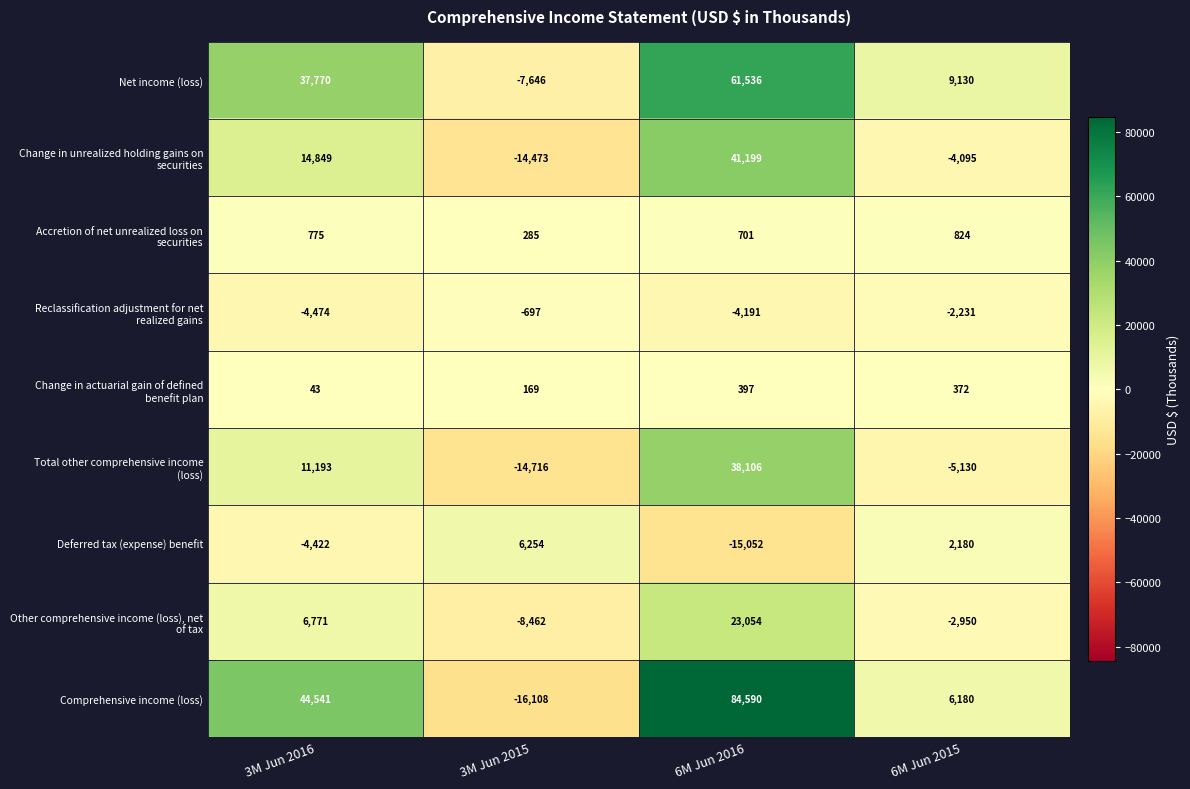

Count the number of data series in this chart.

9